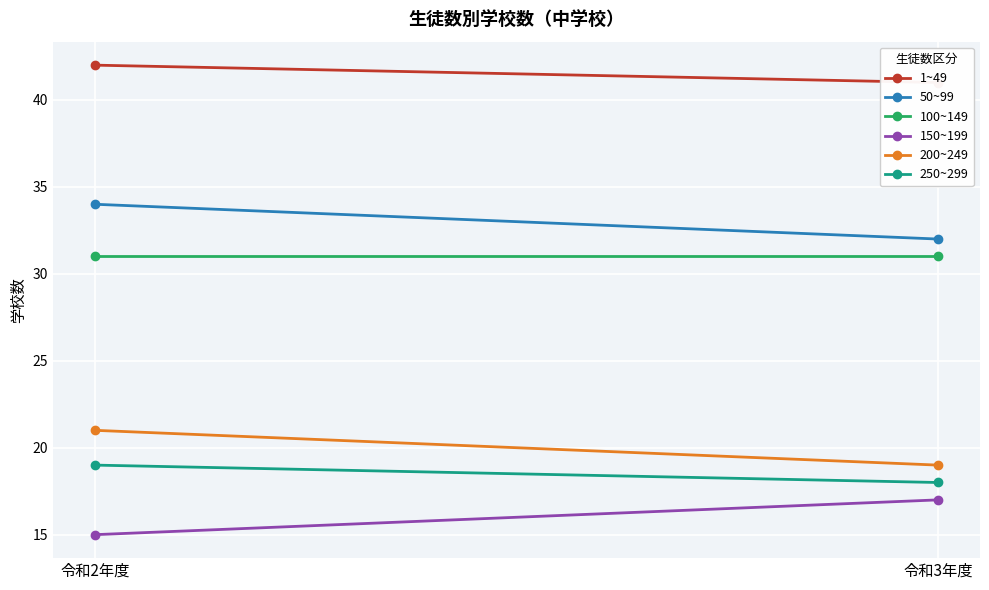

Which series has the largest total across all categories?

1~49